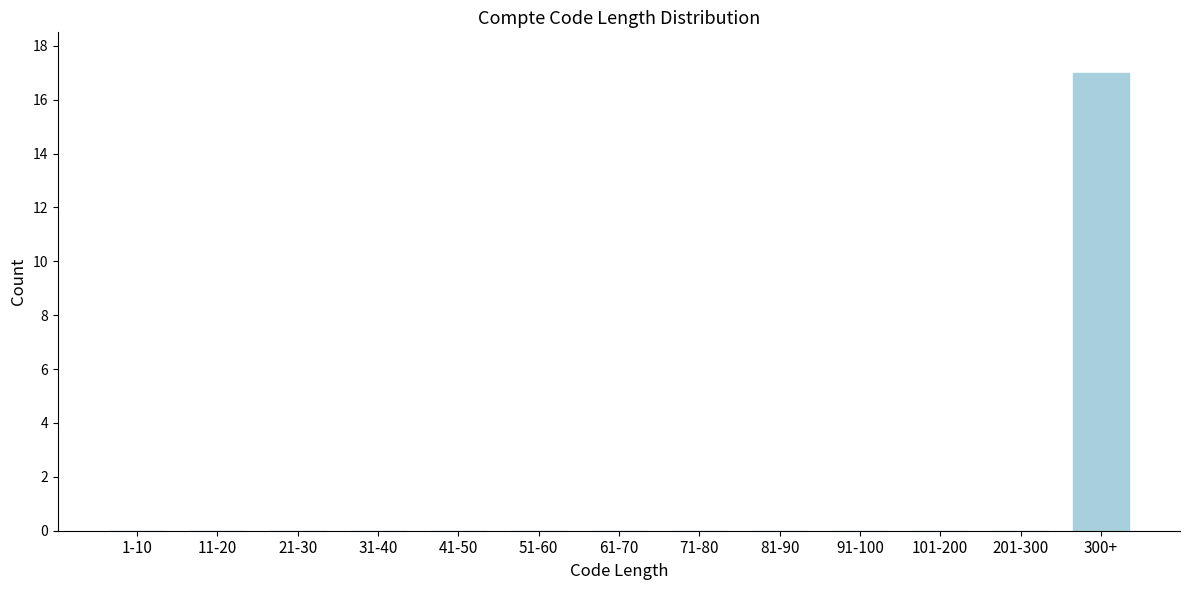

Reading left to right, transcribe all the data shown in this chart.

1-10=0	11-20=0	21-30=0	31-40=0	41-50=0	51-60=0	61-70=0	71-80=0	81-90=0	91-100=0	101-200=0	201-300=0	300+=17